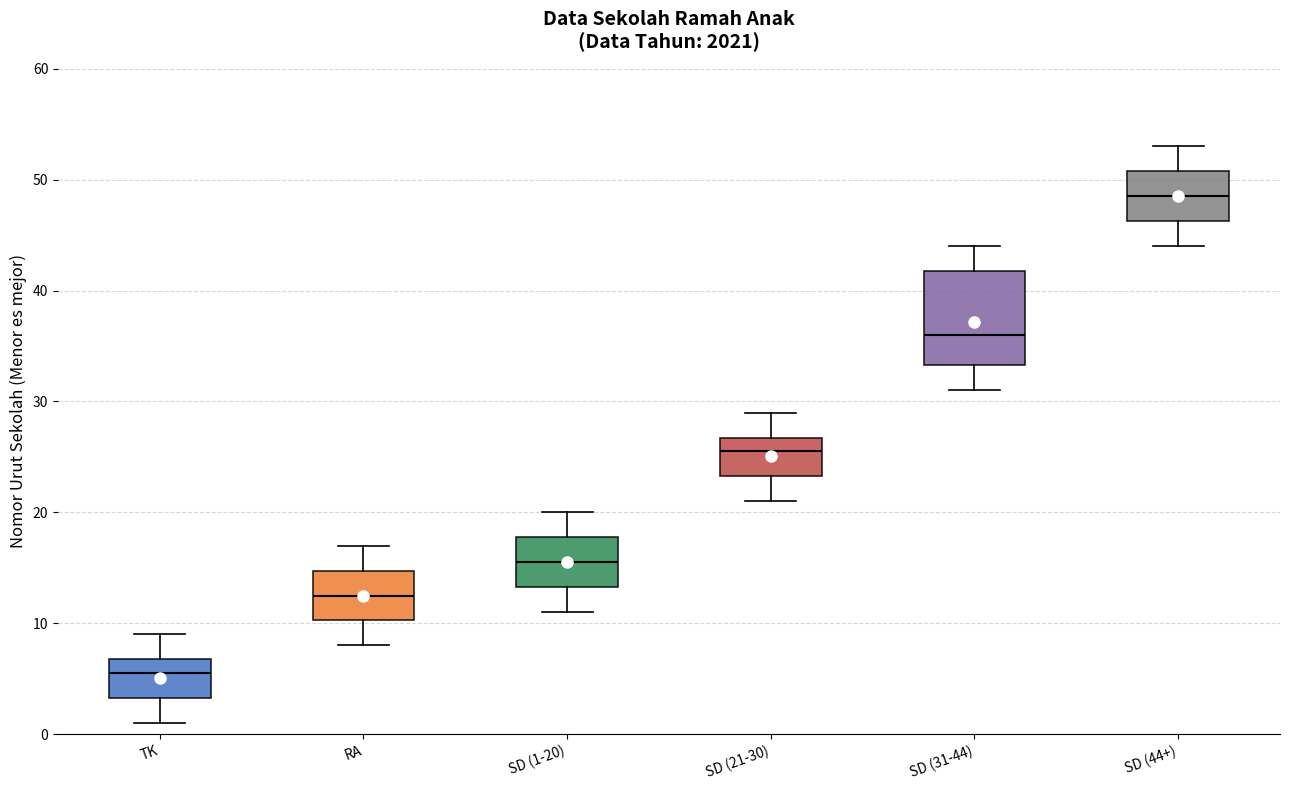

Reading left to right, transcribe this box plot: for each box, give where its median line is, the range the box spans, and where its two whiskers end, as read against the y-axis. The values are not printed on the chart, so give them approximately, as read against the axis.

TK: median 6, box 3 to 7, whiskers 1 to 9
RA: median 13, box 10 to 15, whiskers 8 to 17
SD (1-20): median 16, box 13 to 18, whiskers 11 to 20
SD (21-30): median 26, box 23 to 27, whiskers 21 to 29
SD (31-44): median 36, box 33 to 42, whiskers 31 to 44
SD (44+): median 49, box 46 to 51, whiskers 44 to 53